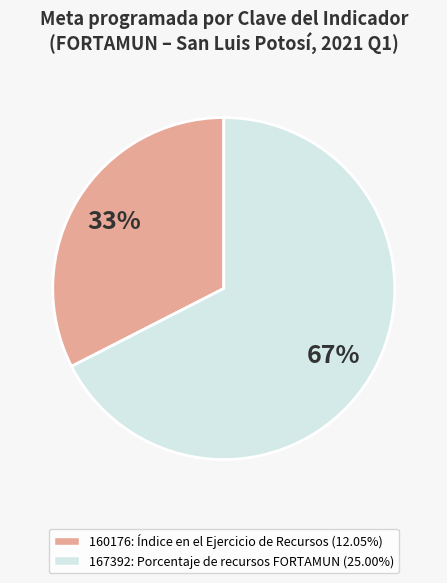

Do 167392 and 160176 together represent more than half of the pie?

Yes